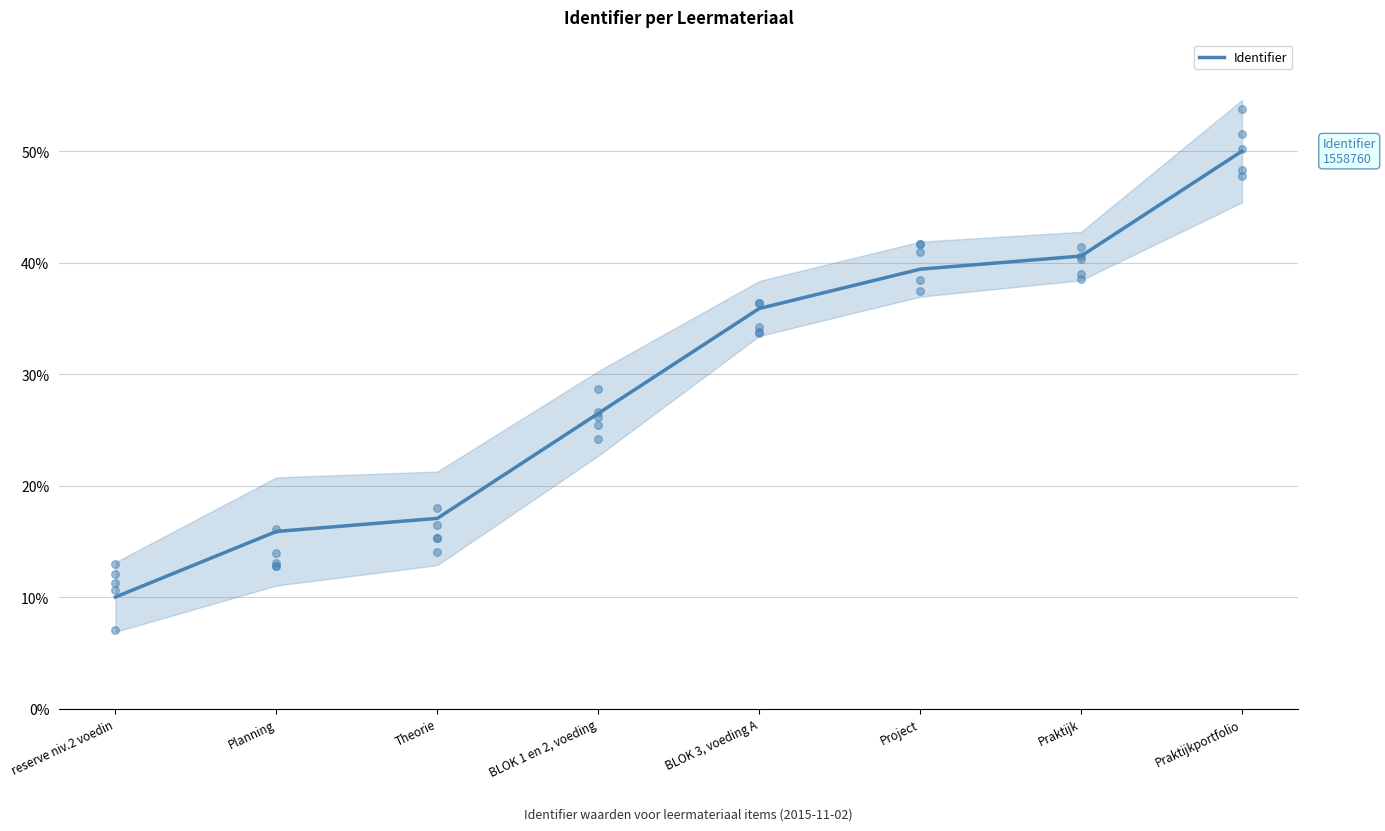

What is the change in value from Theorie to Project?

+22.4